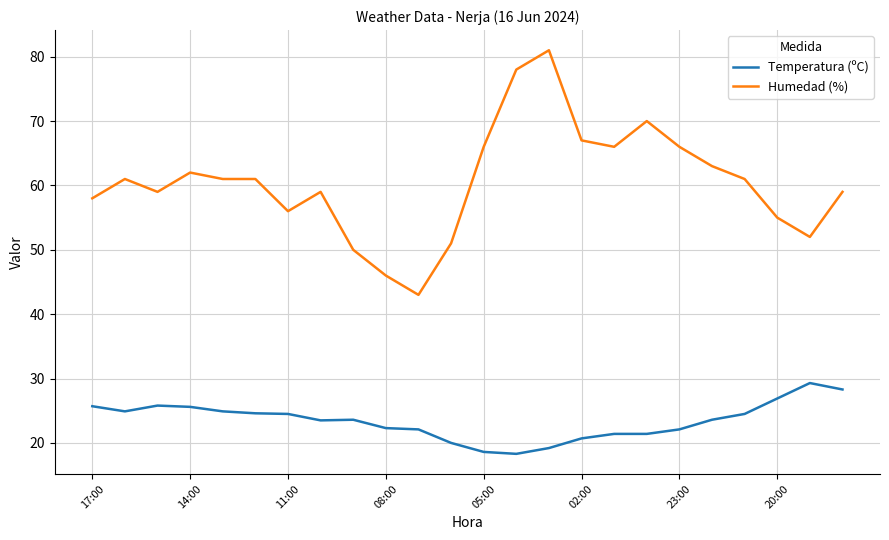

What is the minimum value for Humedad (%)?

43.0